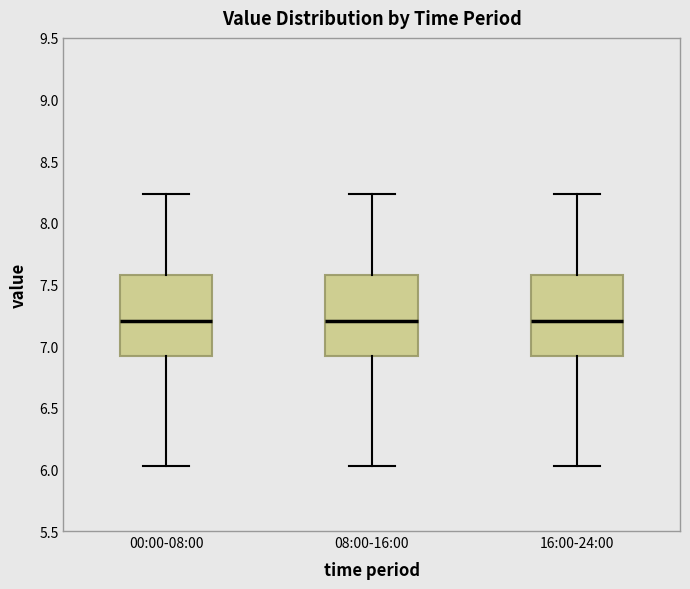

Reading left to right, transcribe this box plot: for each box, give where its median line is, the range the box spans, and where its two whiskers end, as read against the y-axis. The values are not printed on the chart, so give them approximately, as read against the axis.

00:00-08:00: median 7.20, box 6.90 to 7.60, whiskers 6.05 to 8.25
08:00-16:00: median 7.20, box 6.90 to 7.60, whiskers 6.05 to 8.25
16:00-24:00: median 7.20, box 6.90 to 7.60, whiskers 6.05 to 8.25